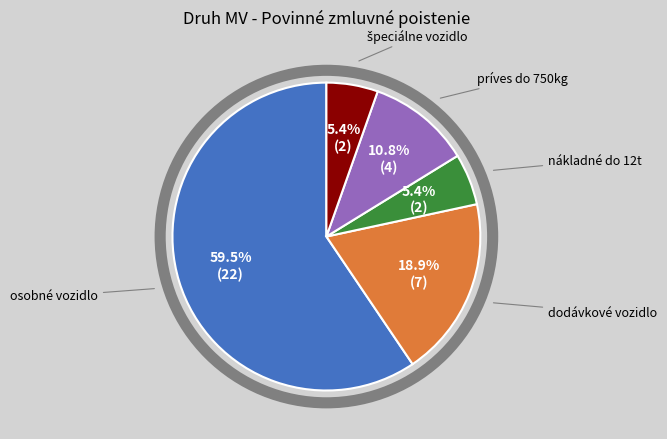

Does any single category account for the majority?

Yes